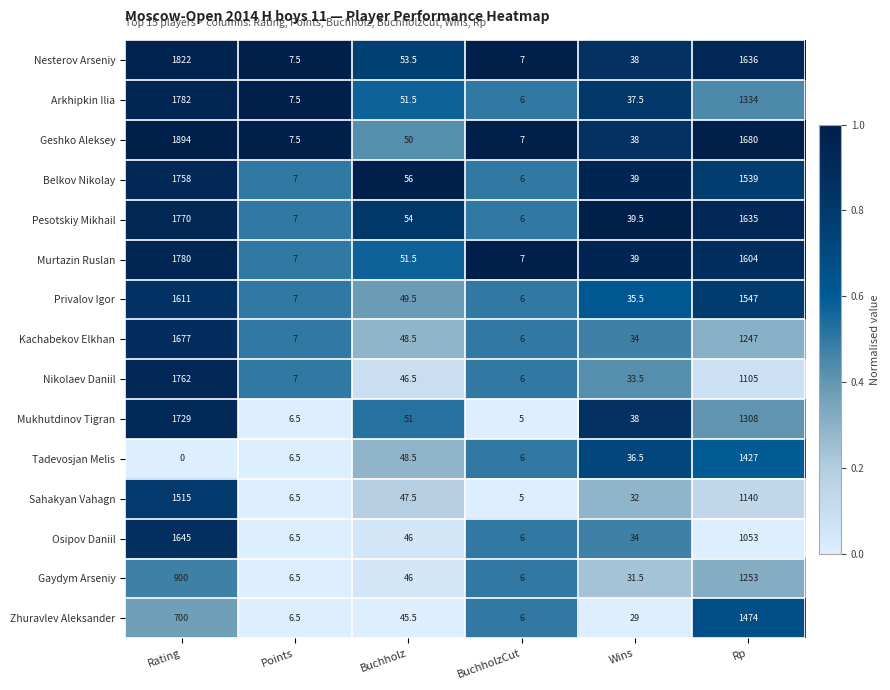

Where does the Kachabekov Elkhan series first go above 48?

Rating